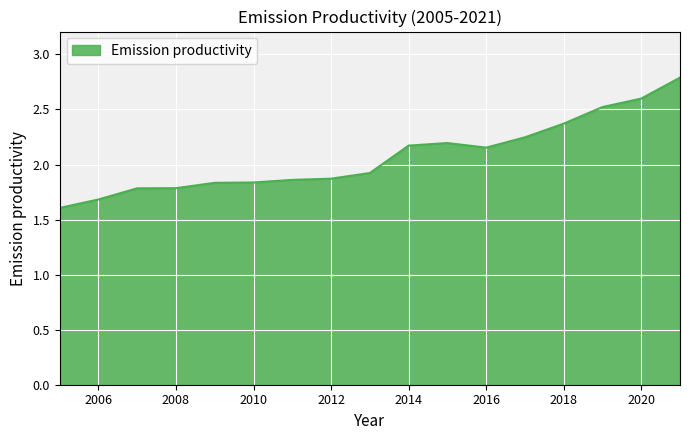

What is the average value?

2.1